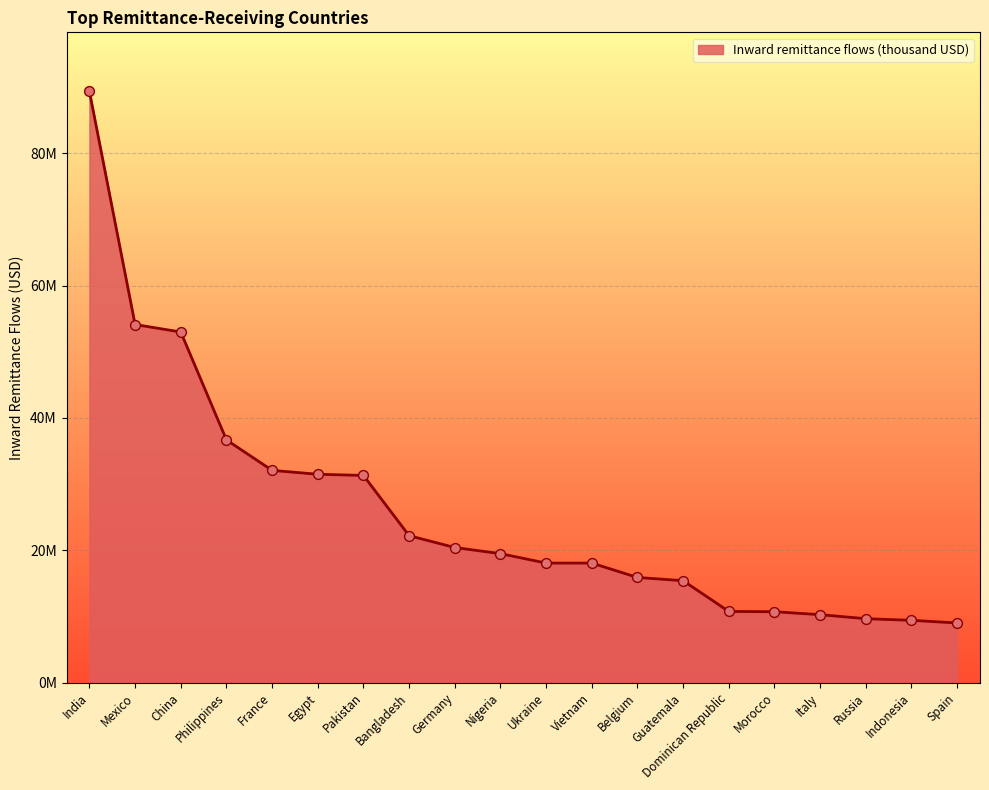

What is the change in value from China to Morocco?

-42295170.0